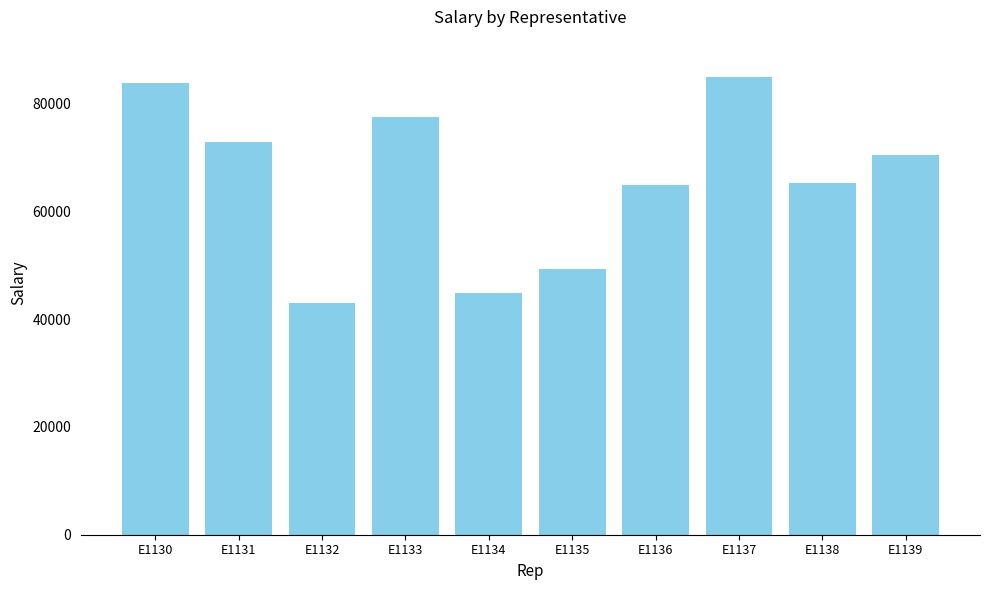

What is the difference between the maximum and minimum values?

41817